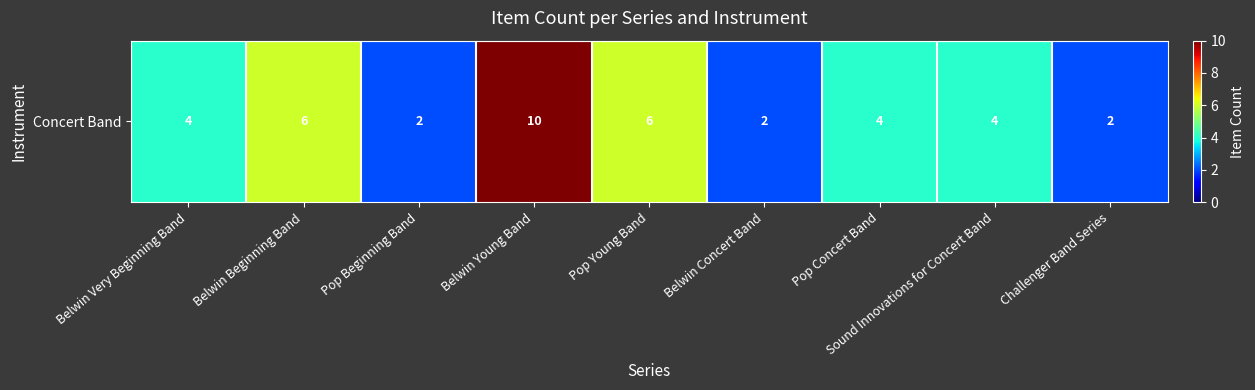

Rank the categories by value from lowest to highest.

Pop Beginning Band, Belwin Concert Band, Challenger Band Series, Belwin Very Beginning Band, Pop Concert Band, Sound Innovations for Concert Band, Belwin Beginning Band, Pop Young Band, Belwin Young Band